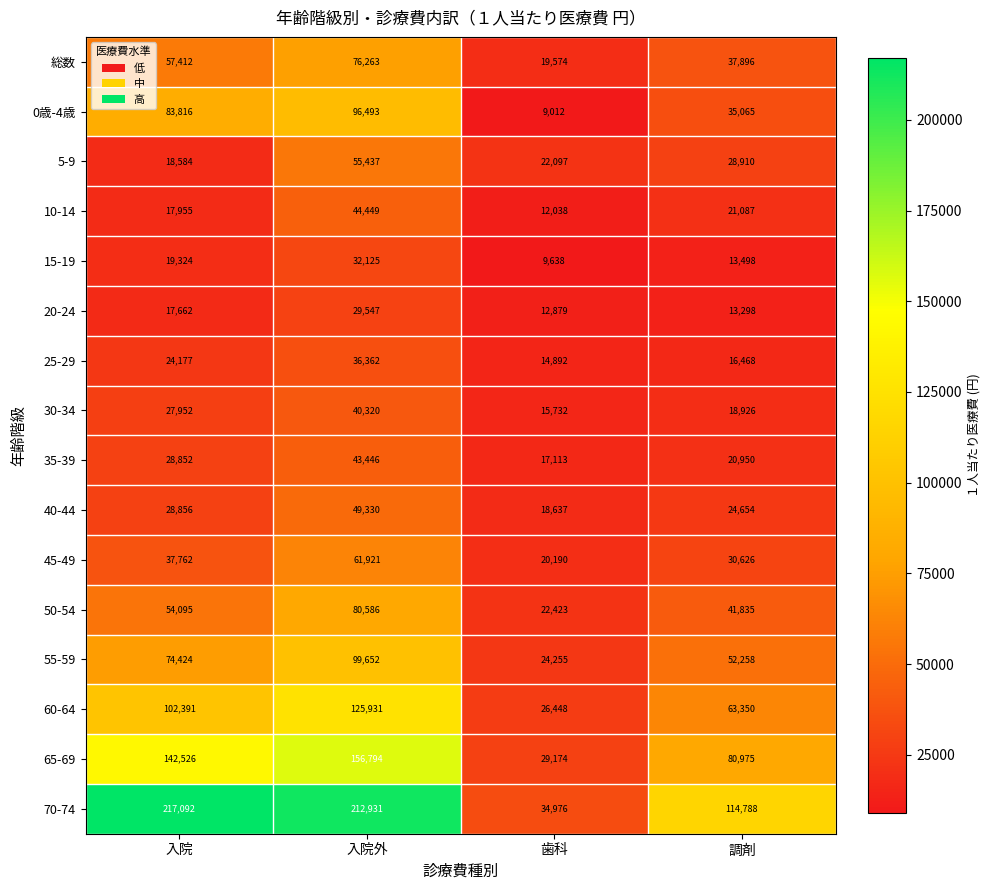

What is the lowest value of the 25-29 series?

14892